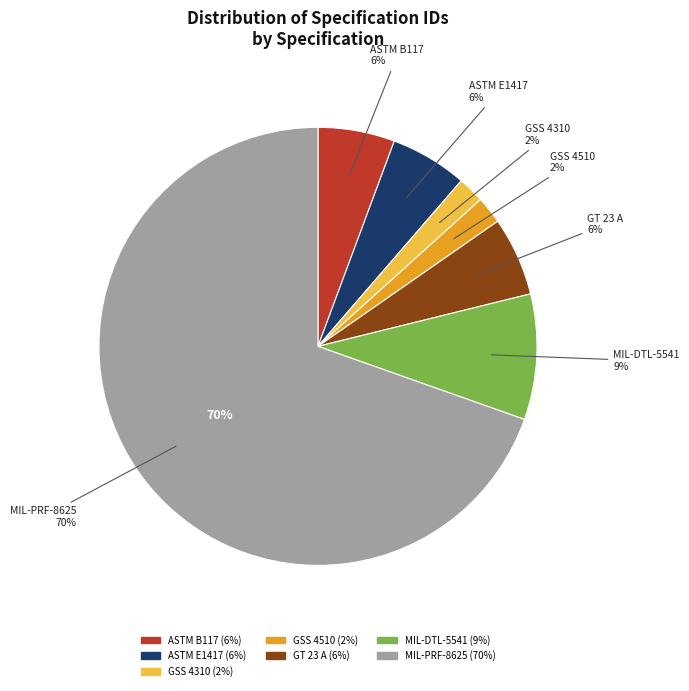

Count the number of slices in the pie.

7